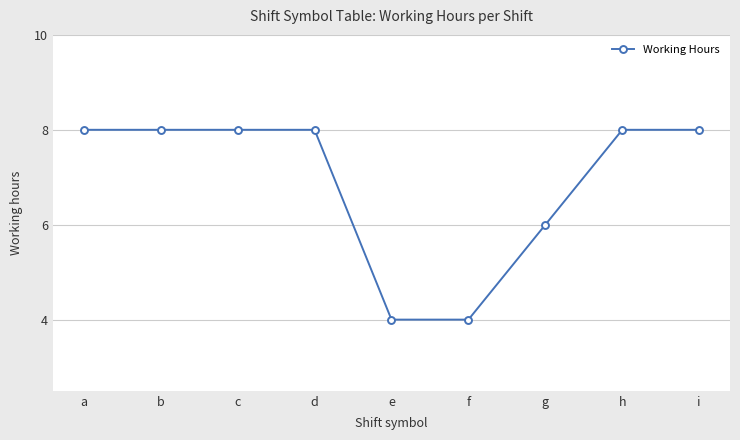

Reading left to right, what are all the values shown in this chart?

a=8.0	b=8.0	c=8.0	d=8.0	e=4.0	f=4.0	g=6.0	h=8.0	i=8.0